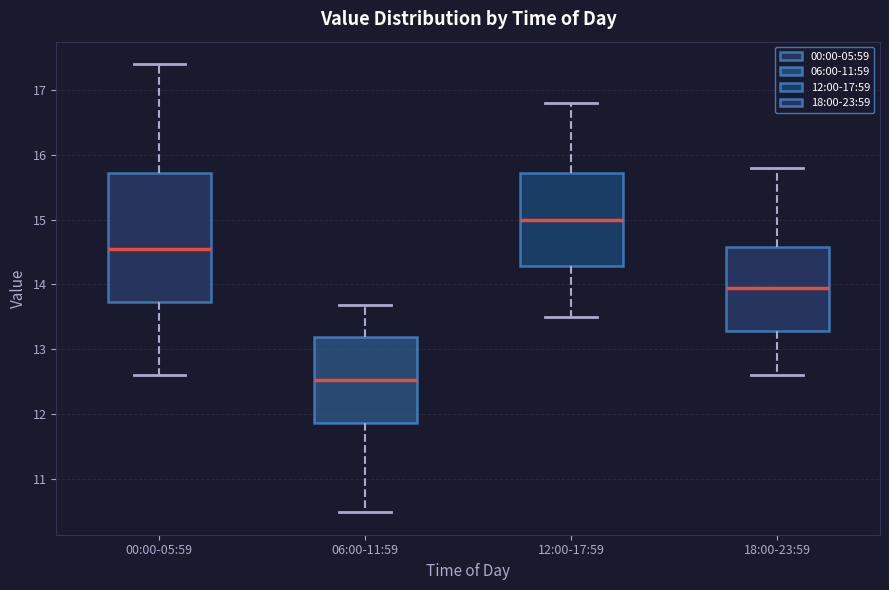

Which box is the tallest, from its lower edge to its upper edge?

00:00-05:59